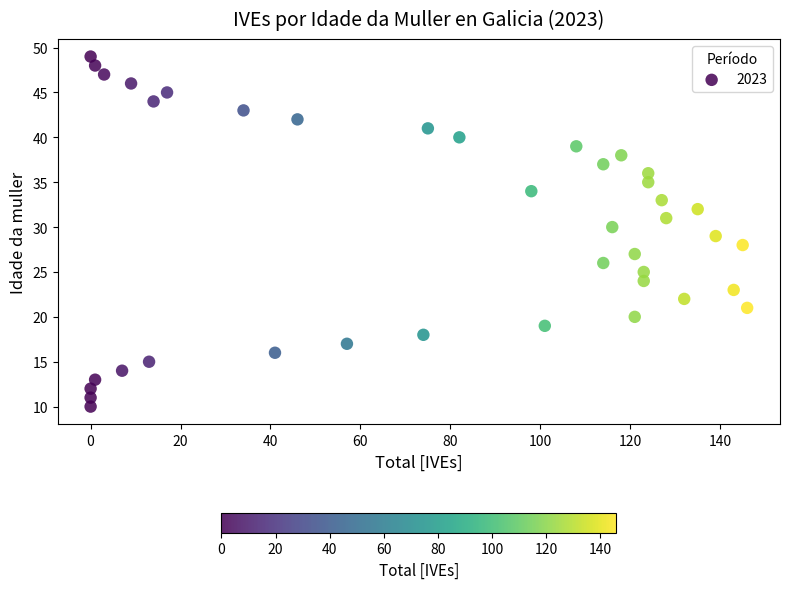

What is the range of Y values (max minus min)?

39